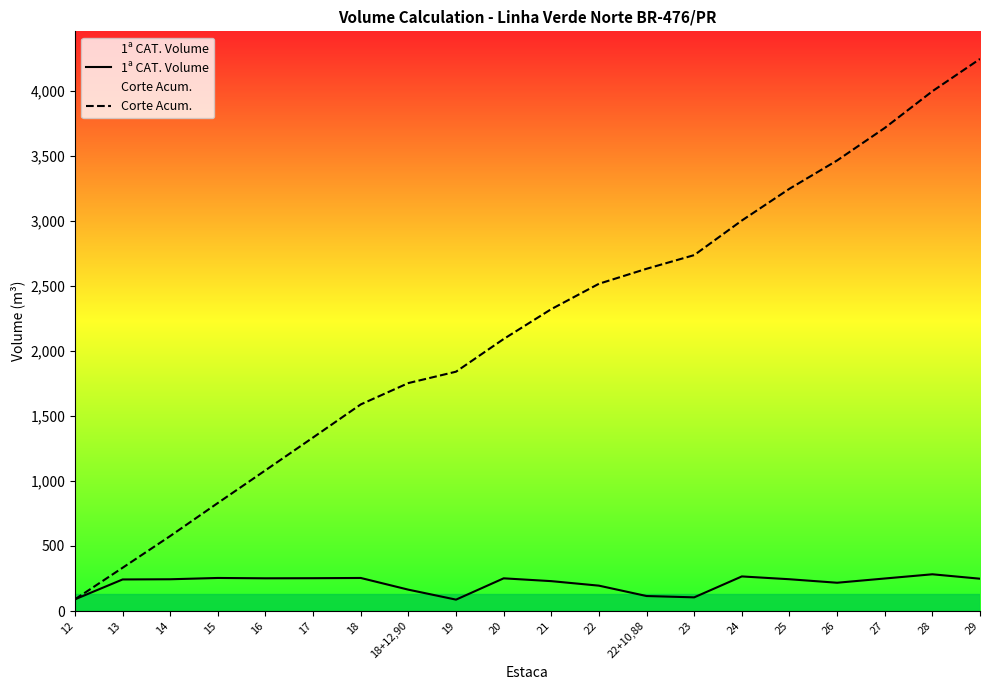

True or false: Corte Acum. has more than 1 points higher than both neighbors.

False